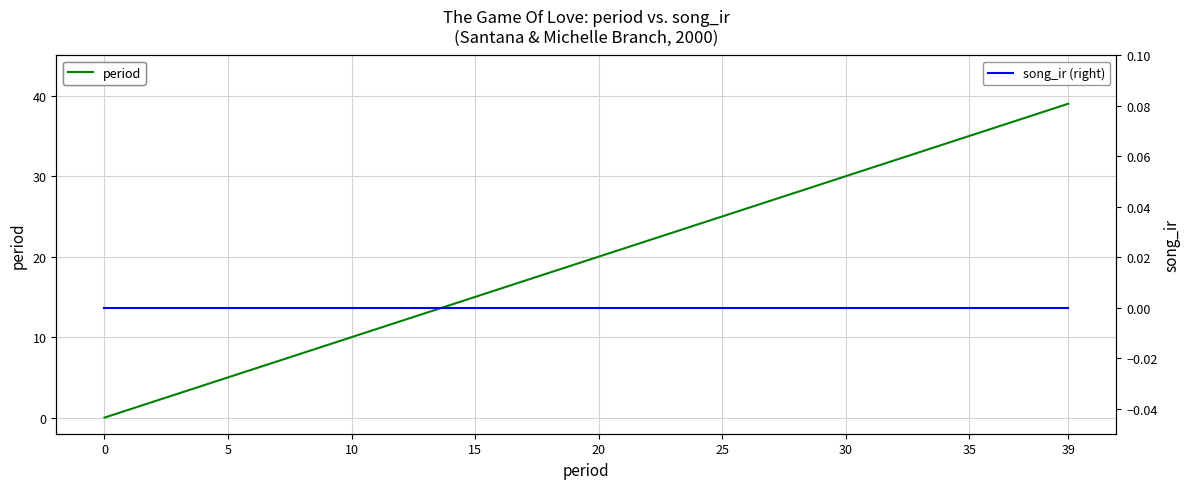

Reading left to right, extract all data points from this chart.

period: 0	1	2	3	4	5	6	7	8	9	10	11	12	13	14	15	16	17	18	19	20	21	22	23	24	25	26	27	28	29	30	31	32	33	34	35	36	37	38	39
song_ir (right): 0	0	0	0	0	0	0	0	0	0	0	0	0	0	0	0	0	0	0	0	0	0	0	0	0	0	0	0	0	0	0	0	0	0	0	0	0	0	0	0